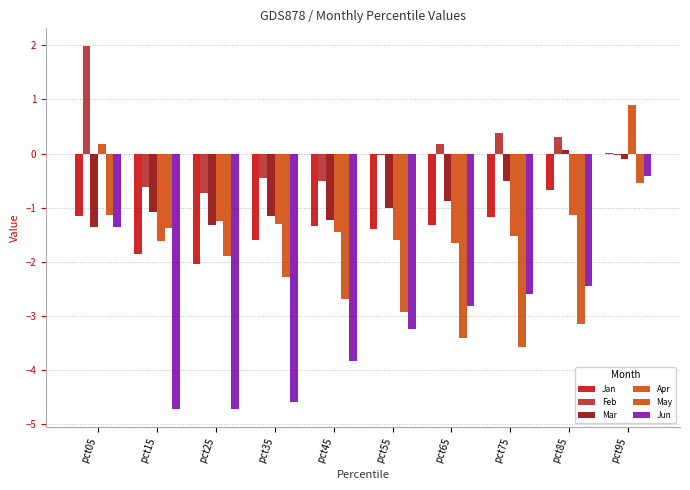

How many groups of bars are there?

10